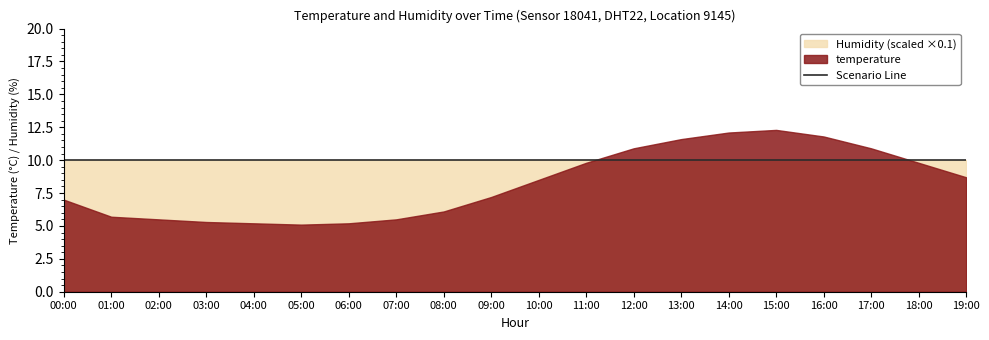

What is the label of the 17th point from the left?

16:00